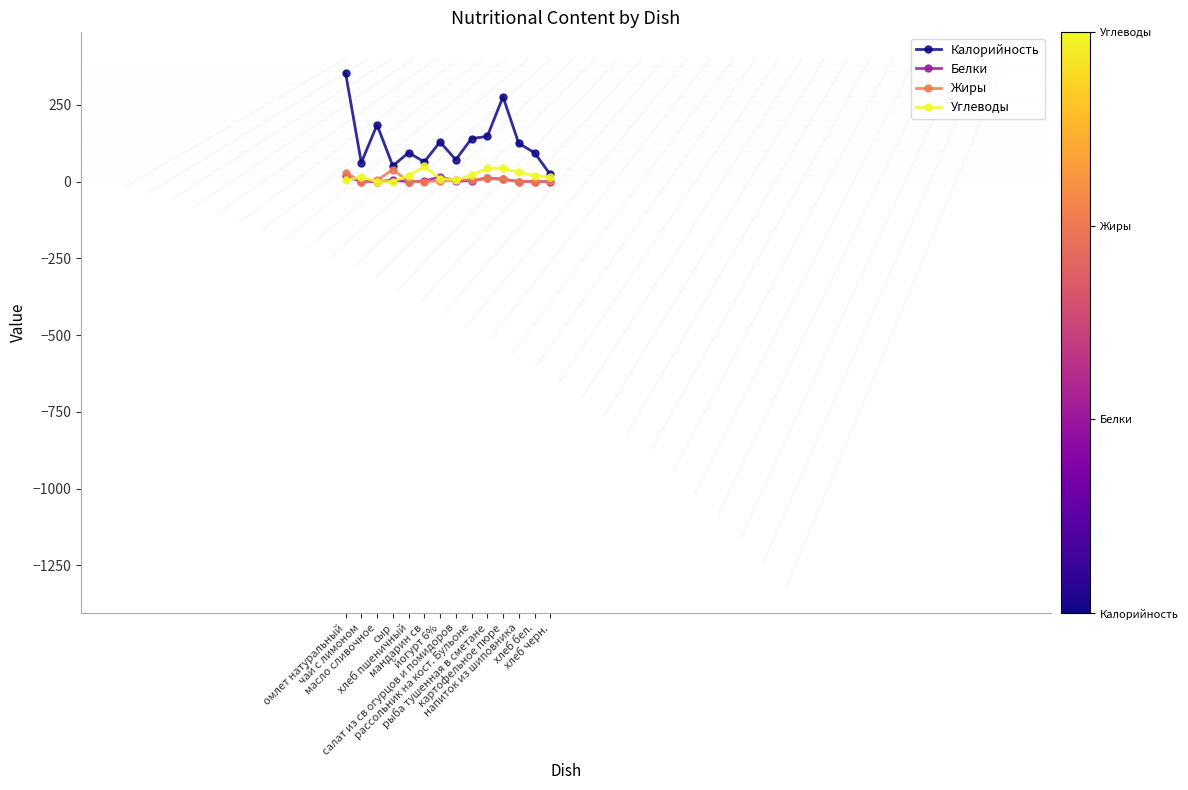

What is the highest value of the Углеводы series?

49.0